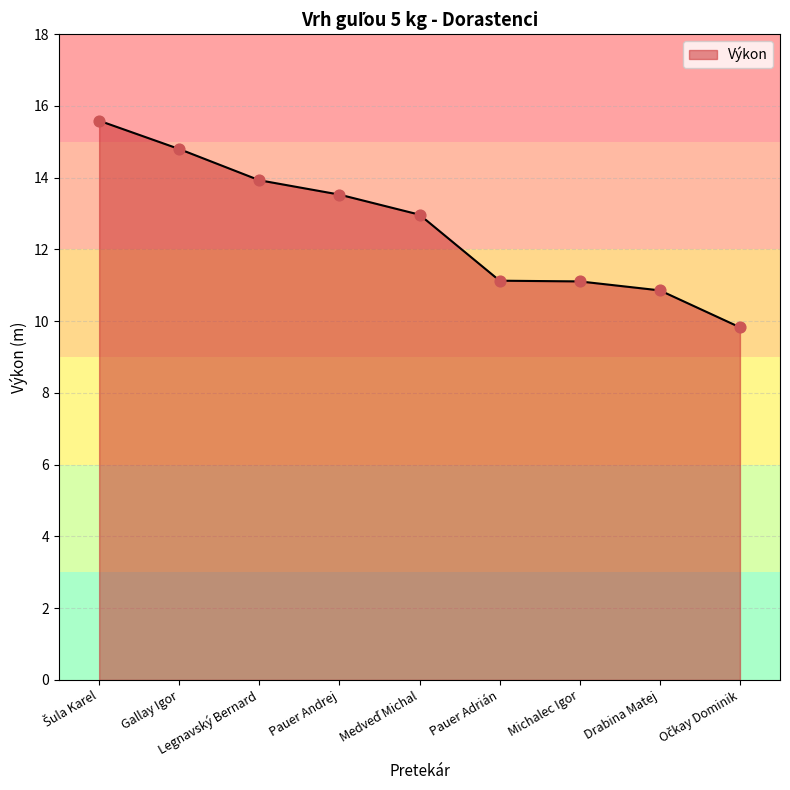

Which has a higher value, Michalec Igor or Drabina Matej?

Michalec Igor